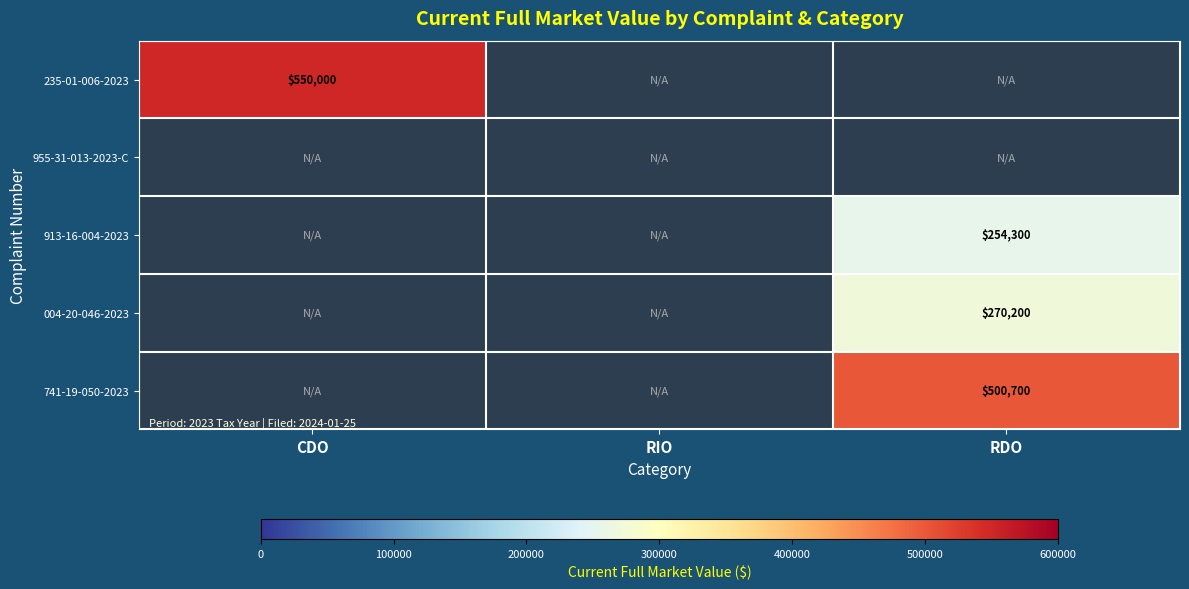

Which label corresponds to the smallest value in the chart?

RDO